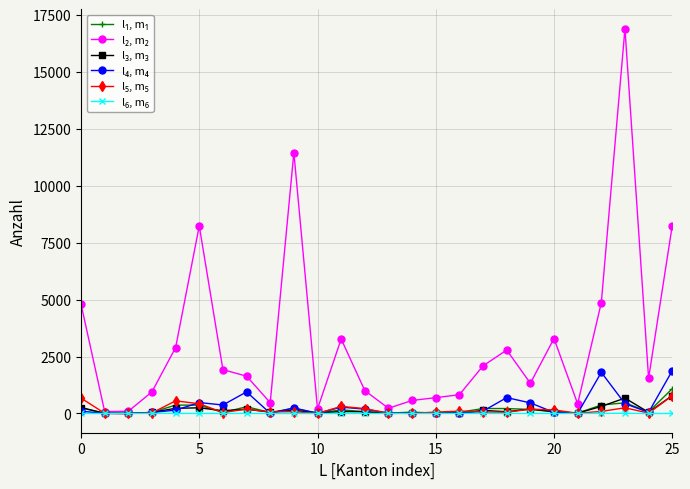

How many lines are shown in the chart?

6